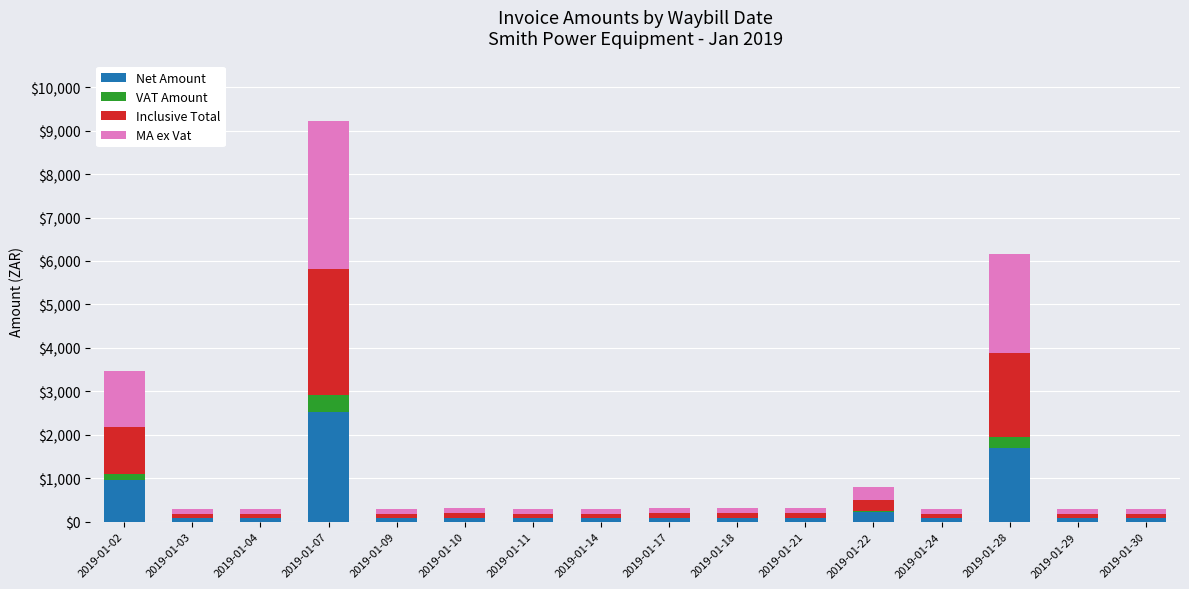

The value of MA ex Vat at 2019-01-03 is 109.1. True or false?

True